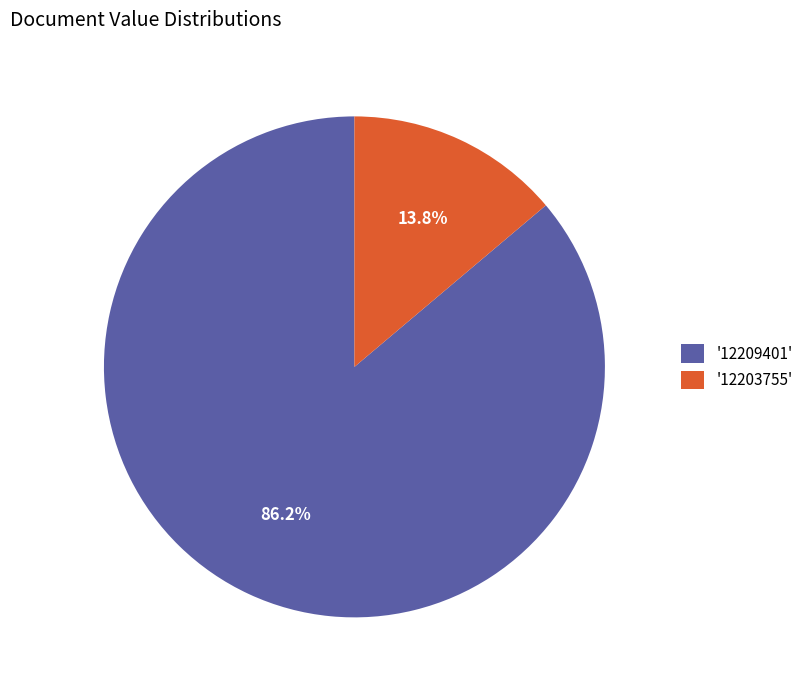

Which slice is the largest?

'12209401'